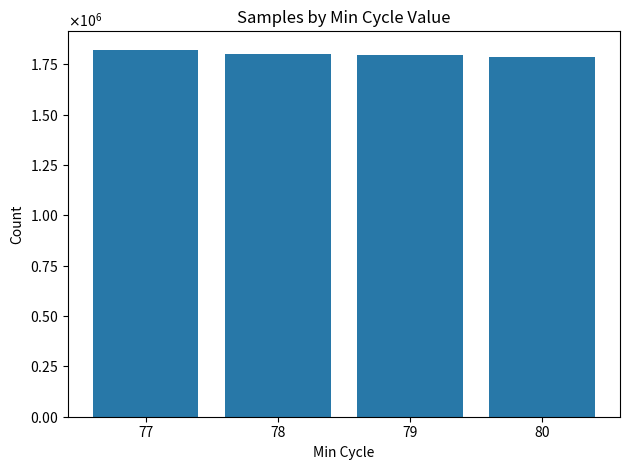

What is the difference between the maximum and minimum values?

34359.1